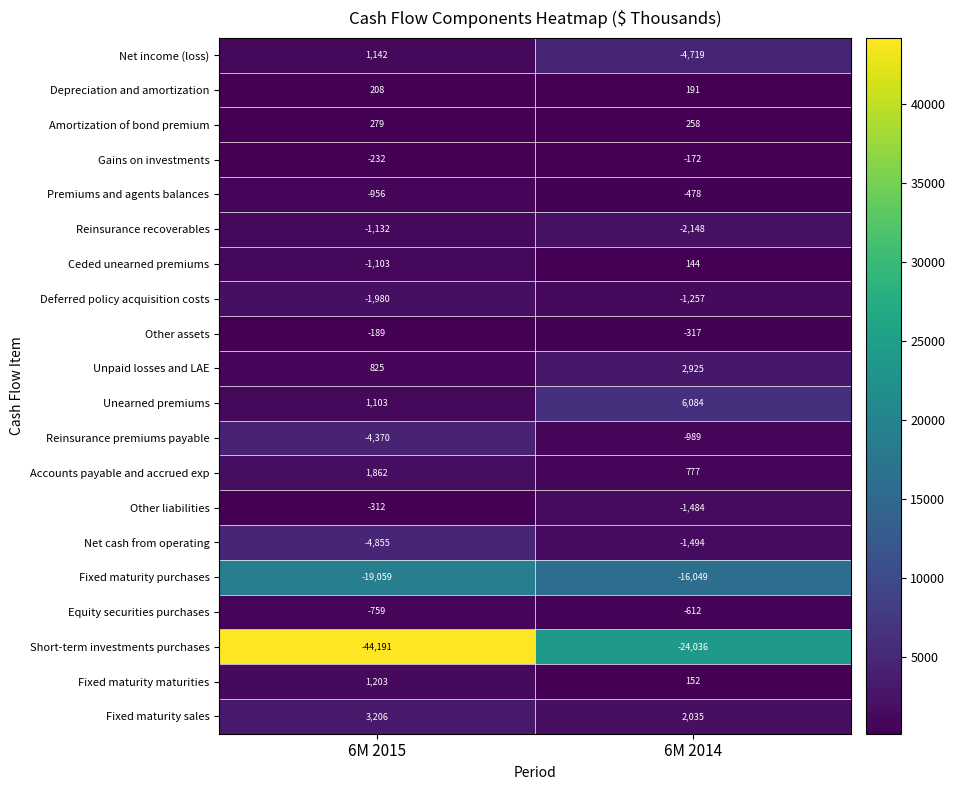

At which label does Reinsurance recoverables reach its peak?

6M 2015